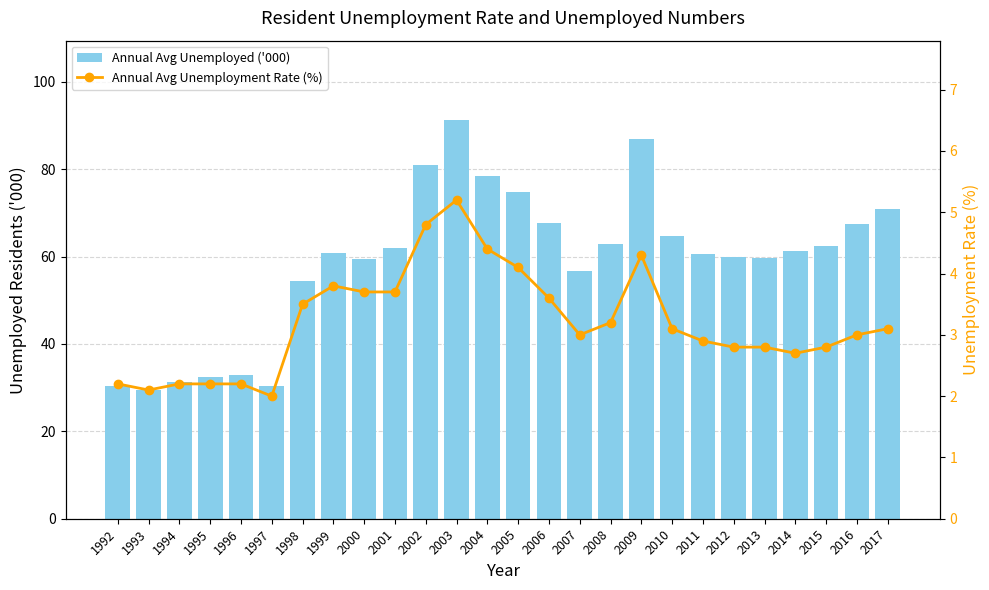

At 1996, list the series in order from largest to smallest.

Annual Avg Unemployed ('000), Annual Avg Unemployment Rate (%)